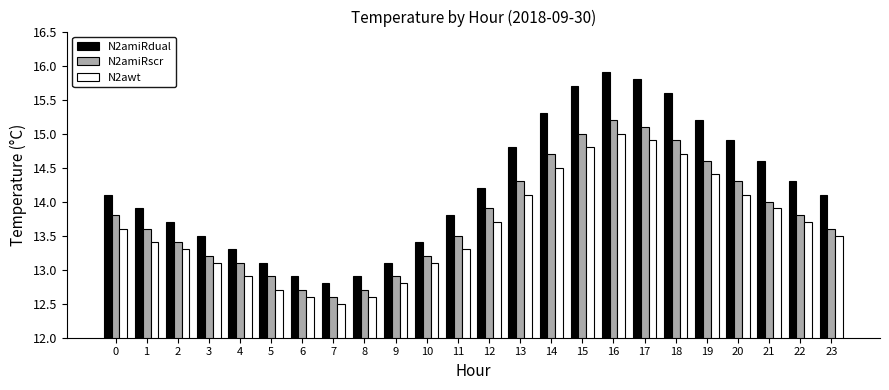

Between 3 and 13, which series saw the biggest shift?

N2amiRdual